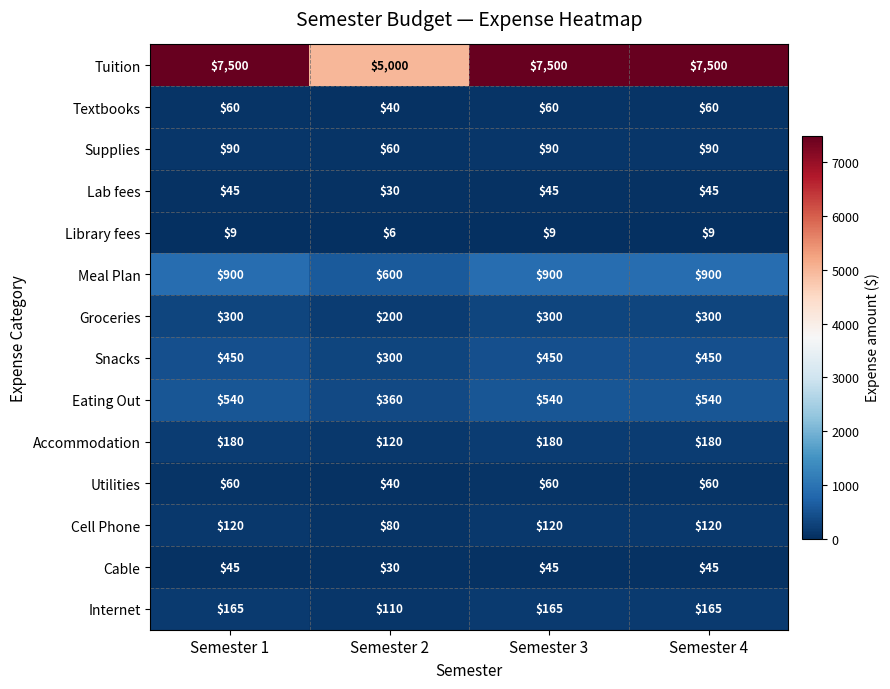

At how many categories does at least one series exceed 5774?

3